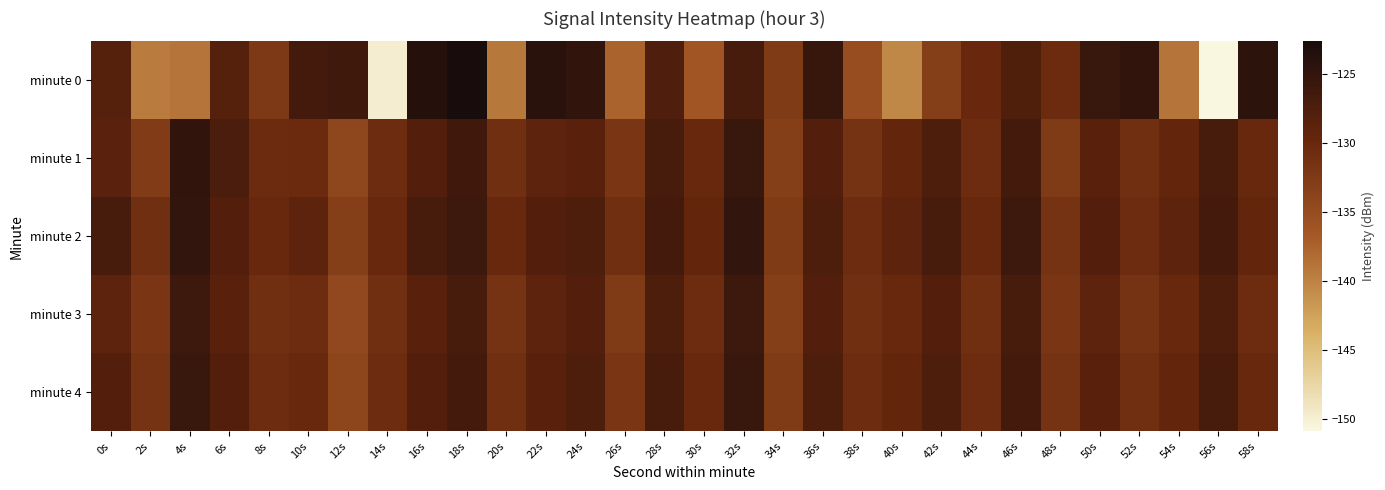

Which label corresponds to the smallest value in the chart?

56s